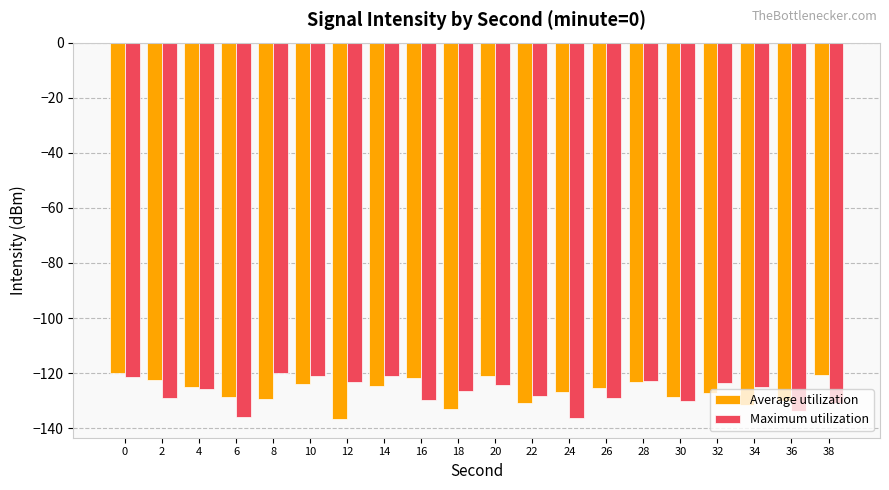

How many groups of bars are there?

20